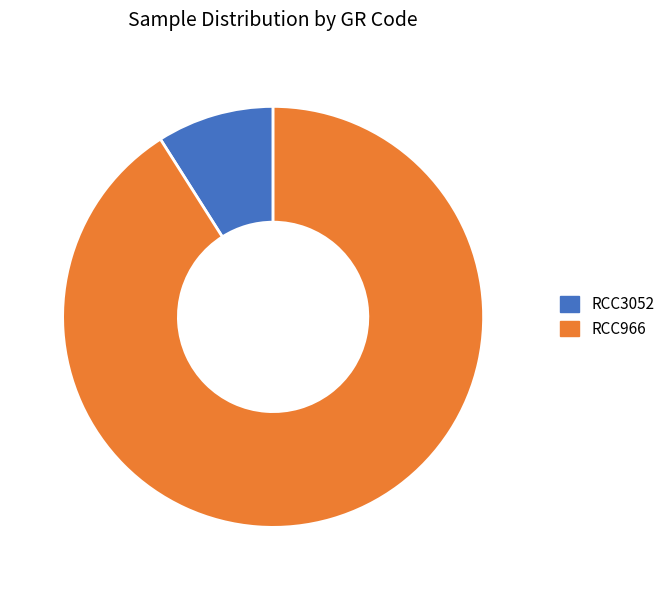

What is the largest slice in the pie chart?

RCC966